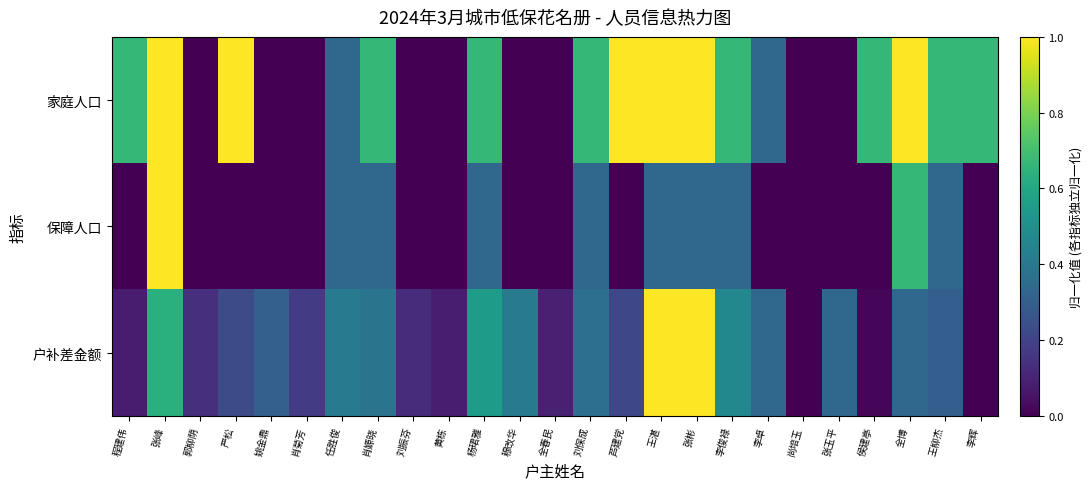

Which label corresponds to the smallest value in the chart?

郭柳荫